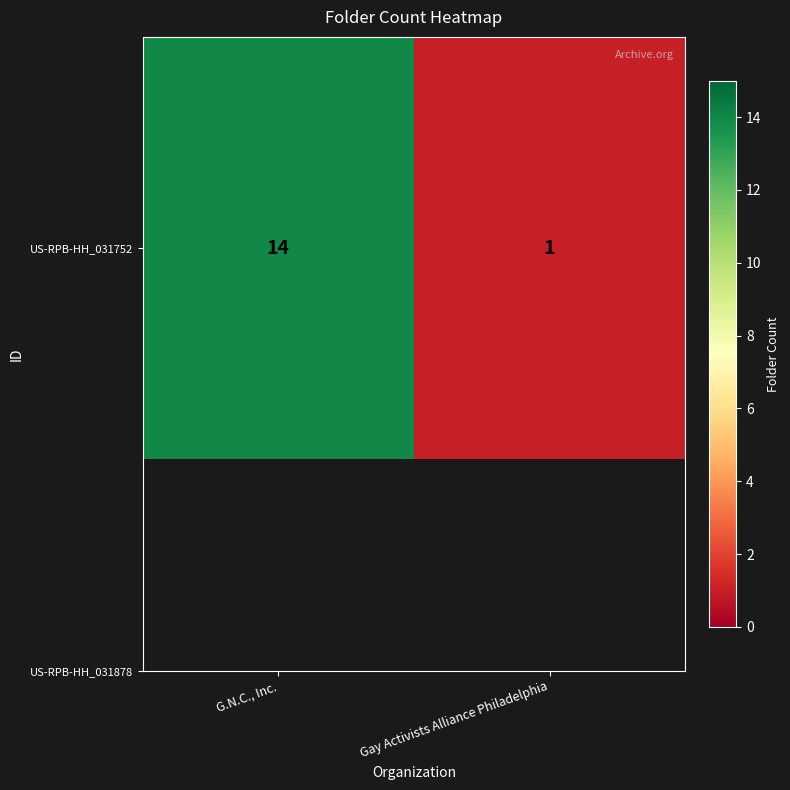

What is the change in value from G.N.C., Inc. to Gay Activists Alliance Philadelphia?

-13